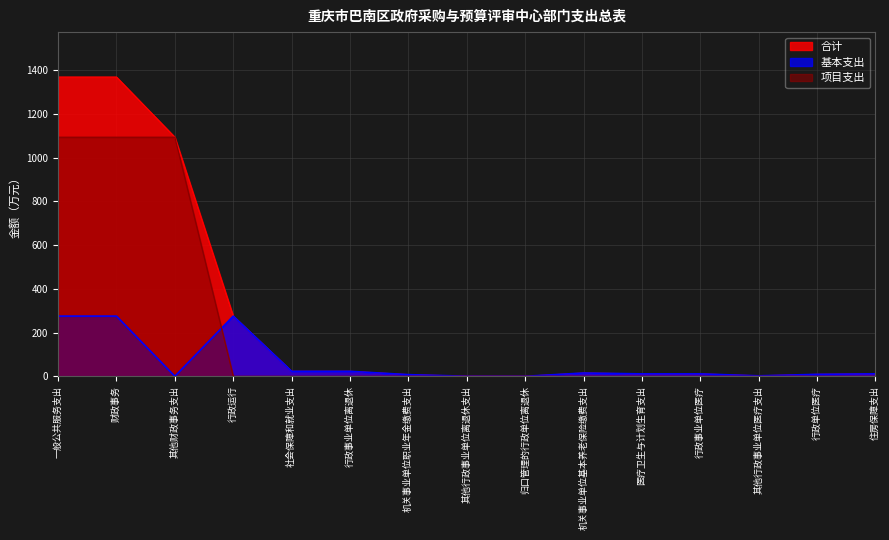

True or false: 基本支出 and 合计 intersect in this chart.

False